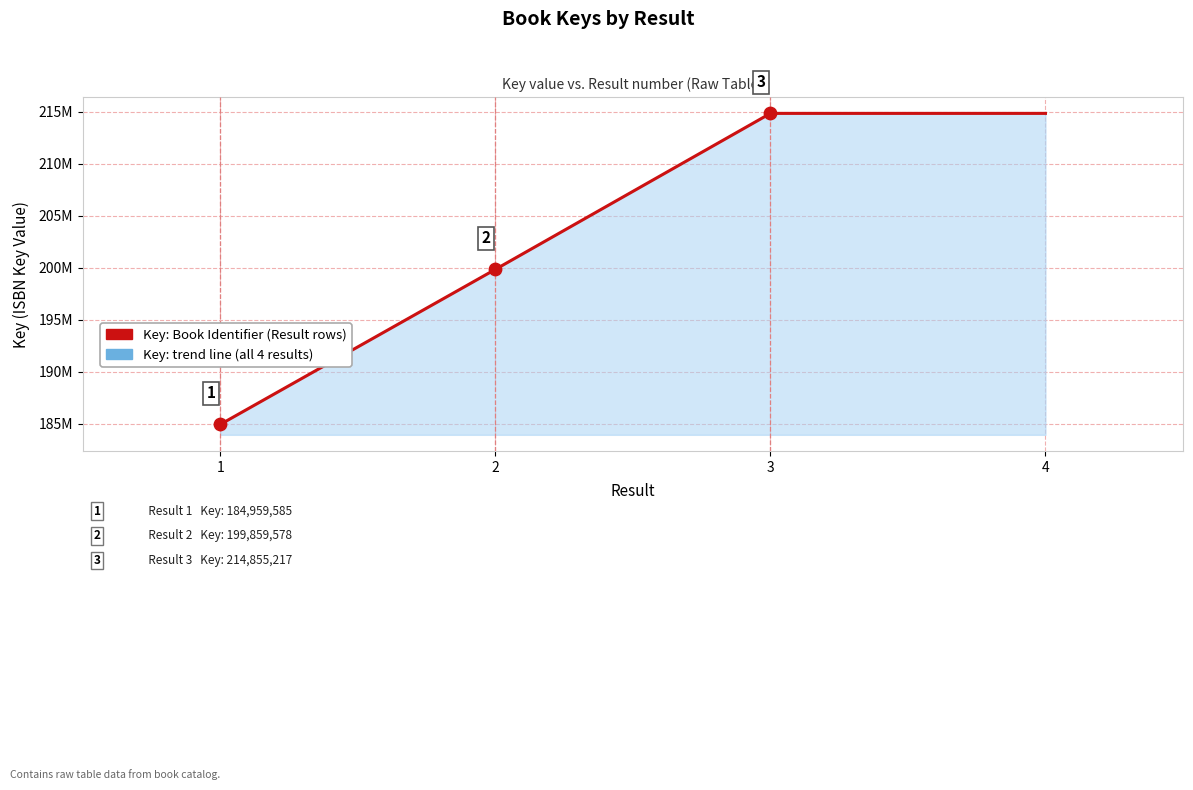

At how many categories does at least one series exceed 207544986?

2